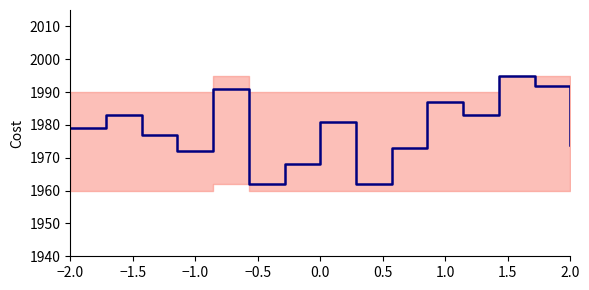

At which label is the value closest to 1978?

−2.0